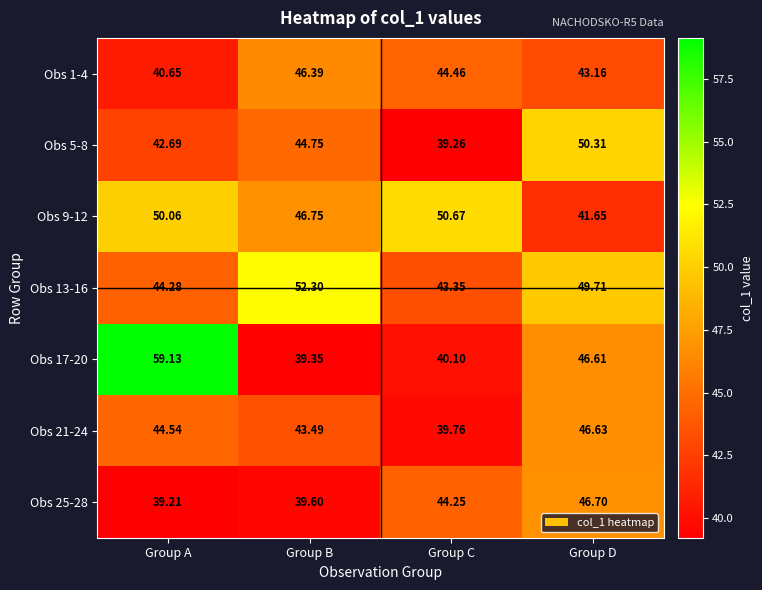

At which category is the sum across all series the highest?

Group D